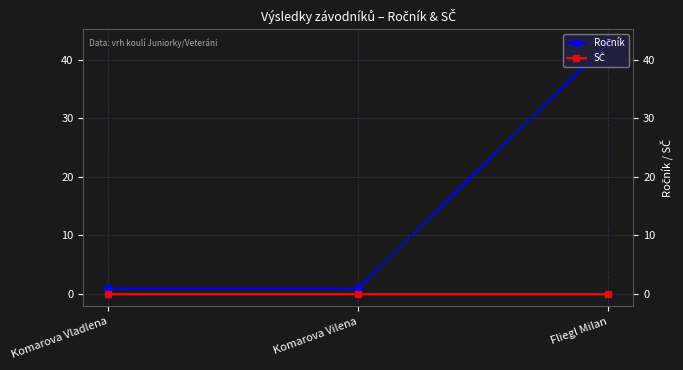

At which category is the sum across all series the highest?

Fliegl Milan